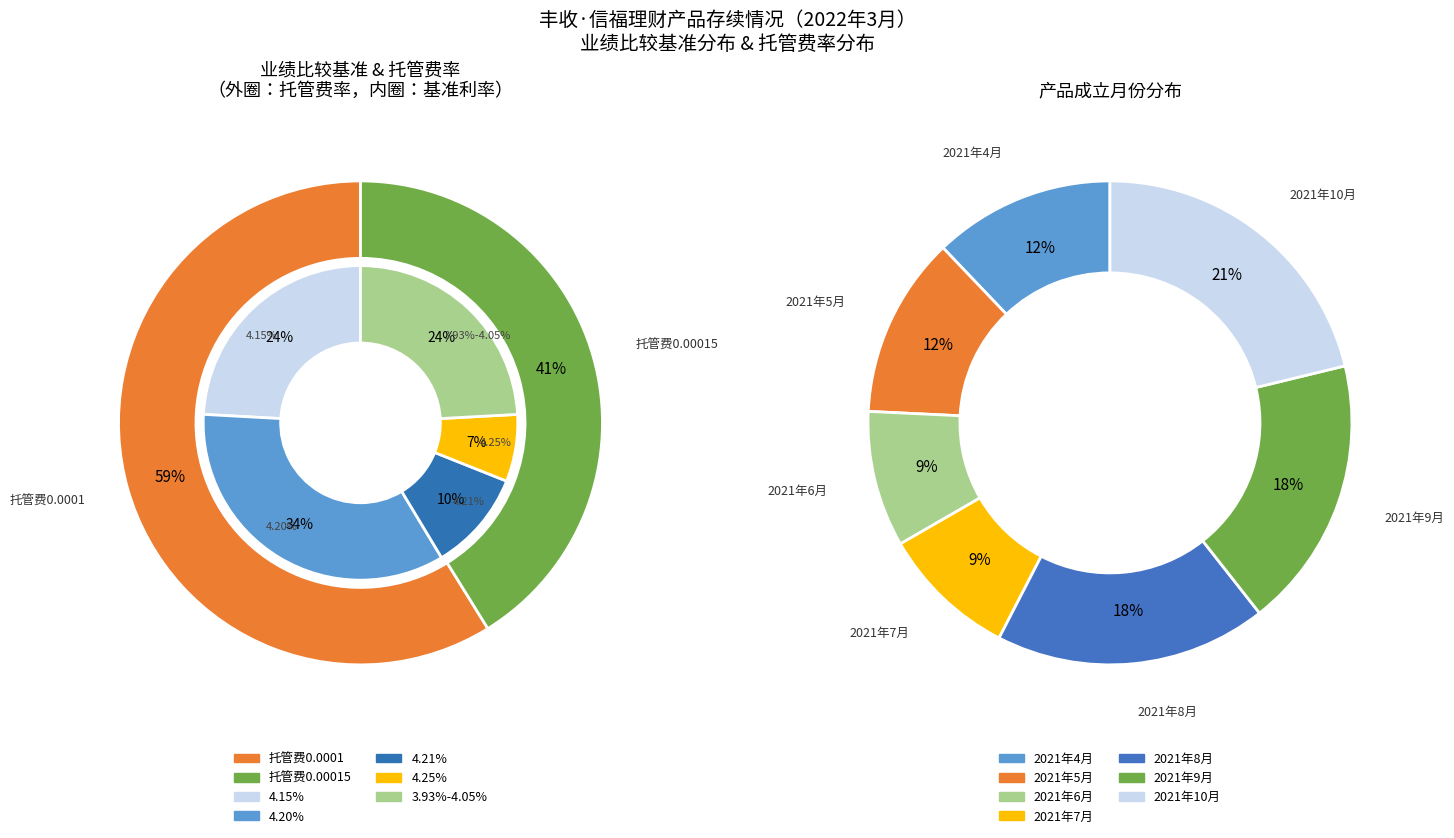

Rank the series at 0 from lowest to highest value.

托管费率0.00015, 托管费率0.0001